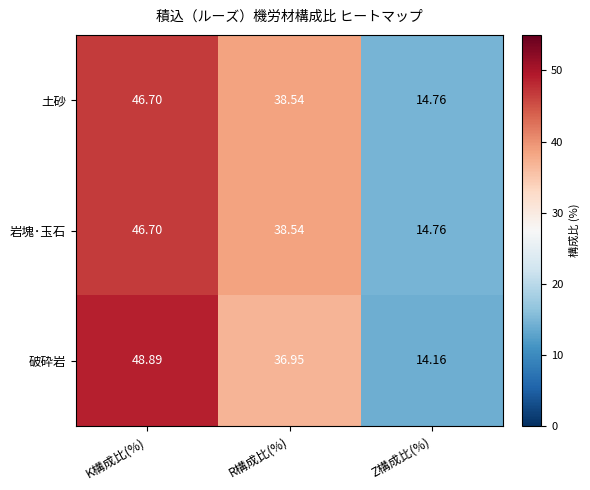

List the labels in order of 破砕岩 value, smallest first.

Z構成比(%), R構成比(%), K構成比(%)